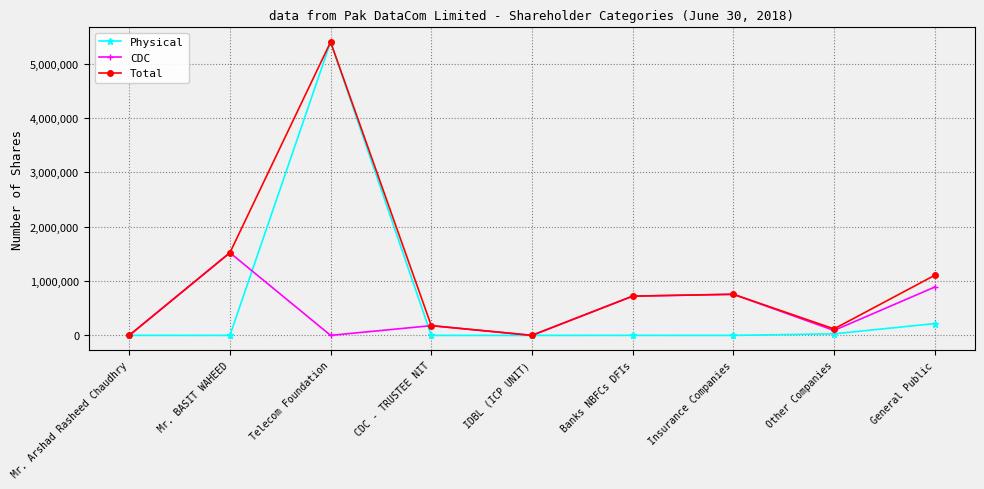

What is the difference between the highest and lowest values at Mr. BASIT WAHEED?

1521000